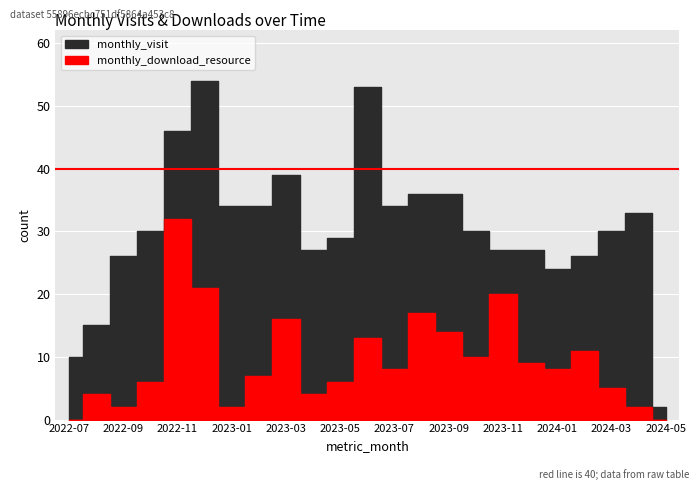

True or false: monthly_download_resource and monthly_visit cross at least once.

False